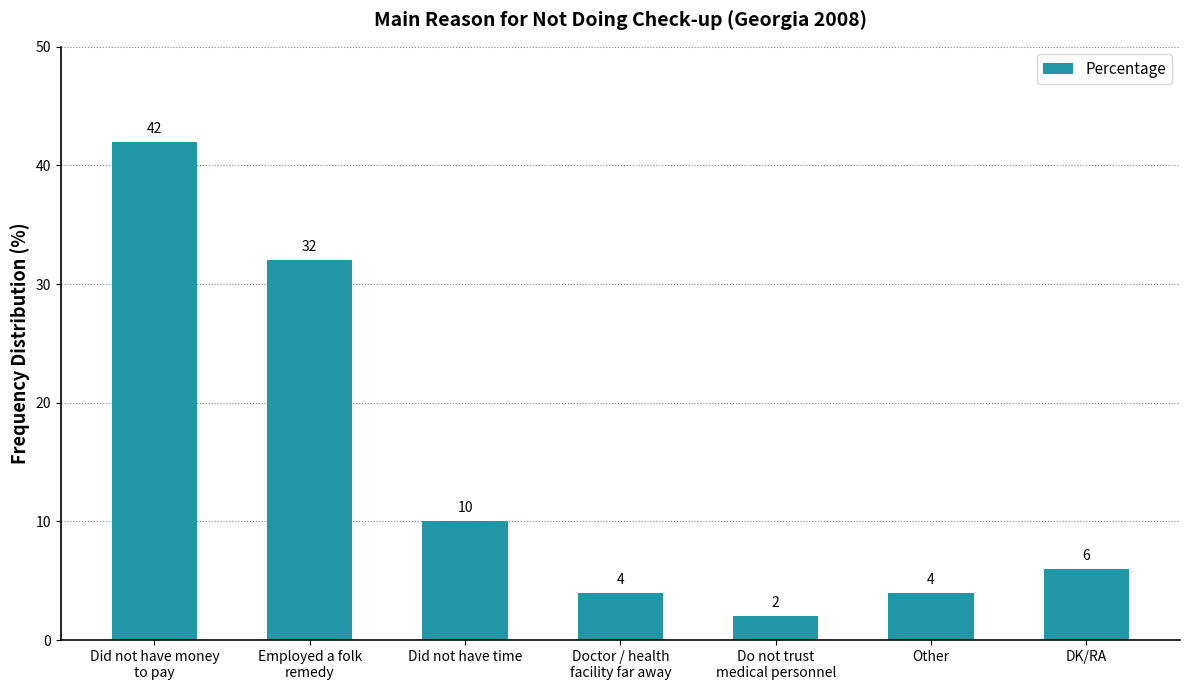

How many distinct data groups are displayed?

1